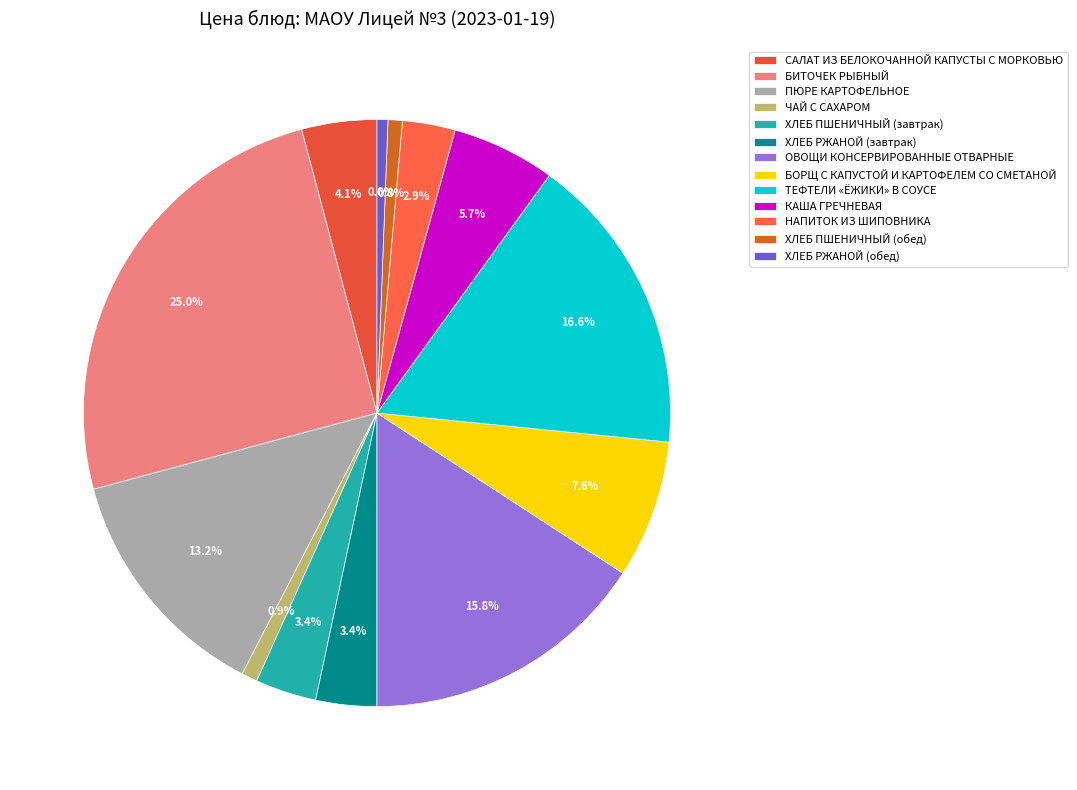

To the nearest percent, what is the difference between the largest and smallest slice percentages?

24%